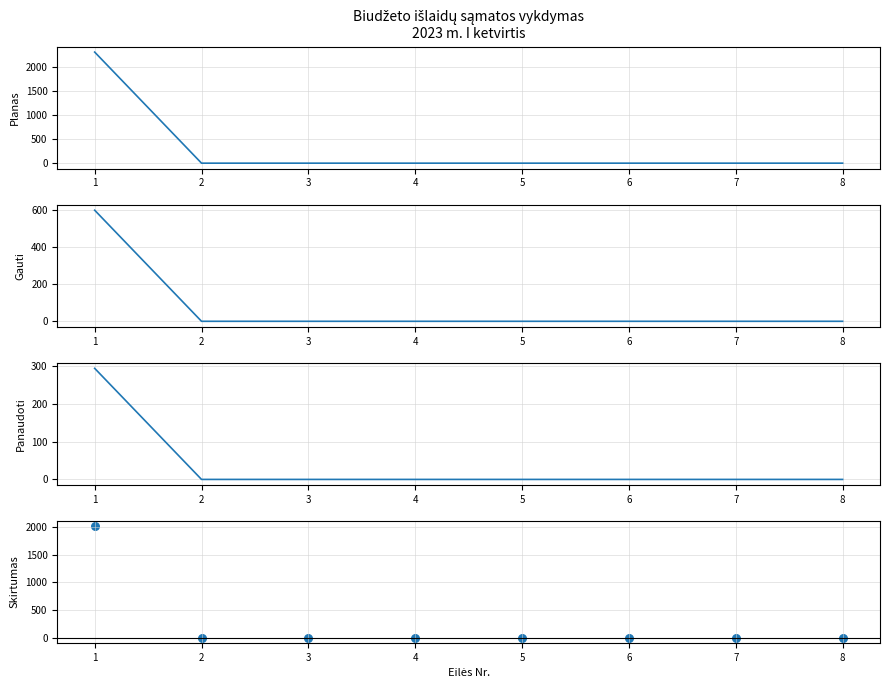

Is the value of Asignavimų planas at 8 greater than the value of Panaudoti asignavimai at 7?

No